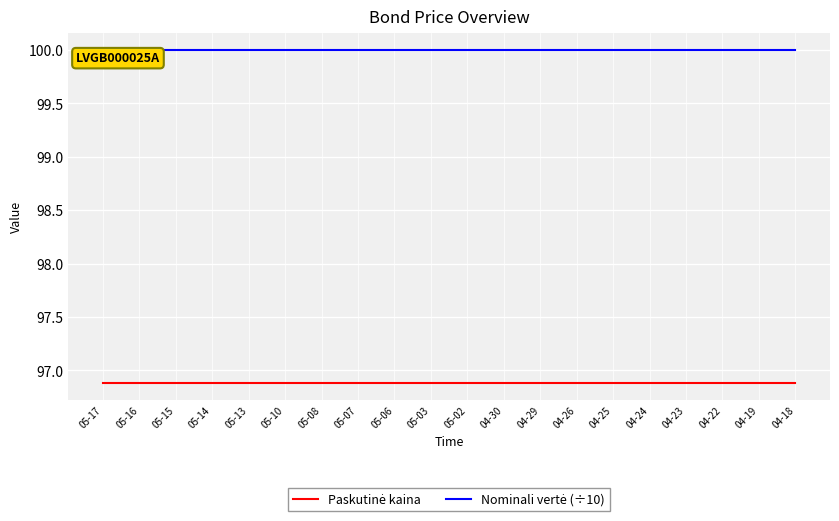

Count the number of categories in the chart.

20